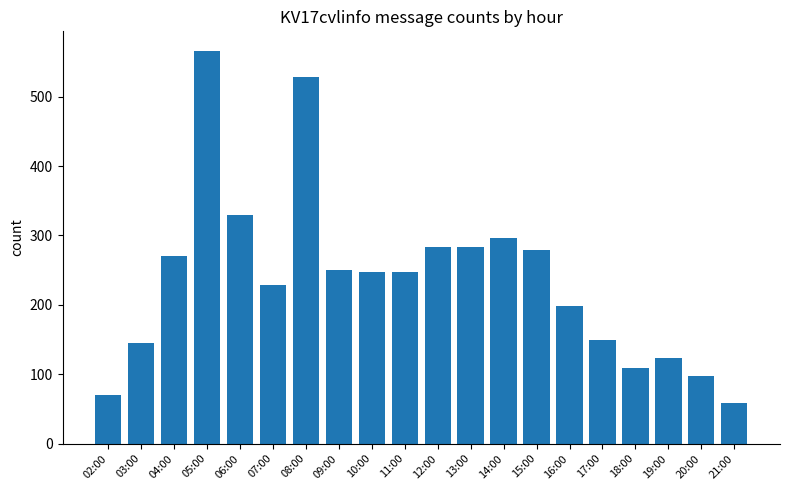

The chart shows a value of 431 at 15:00. True or false?

False